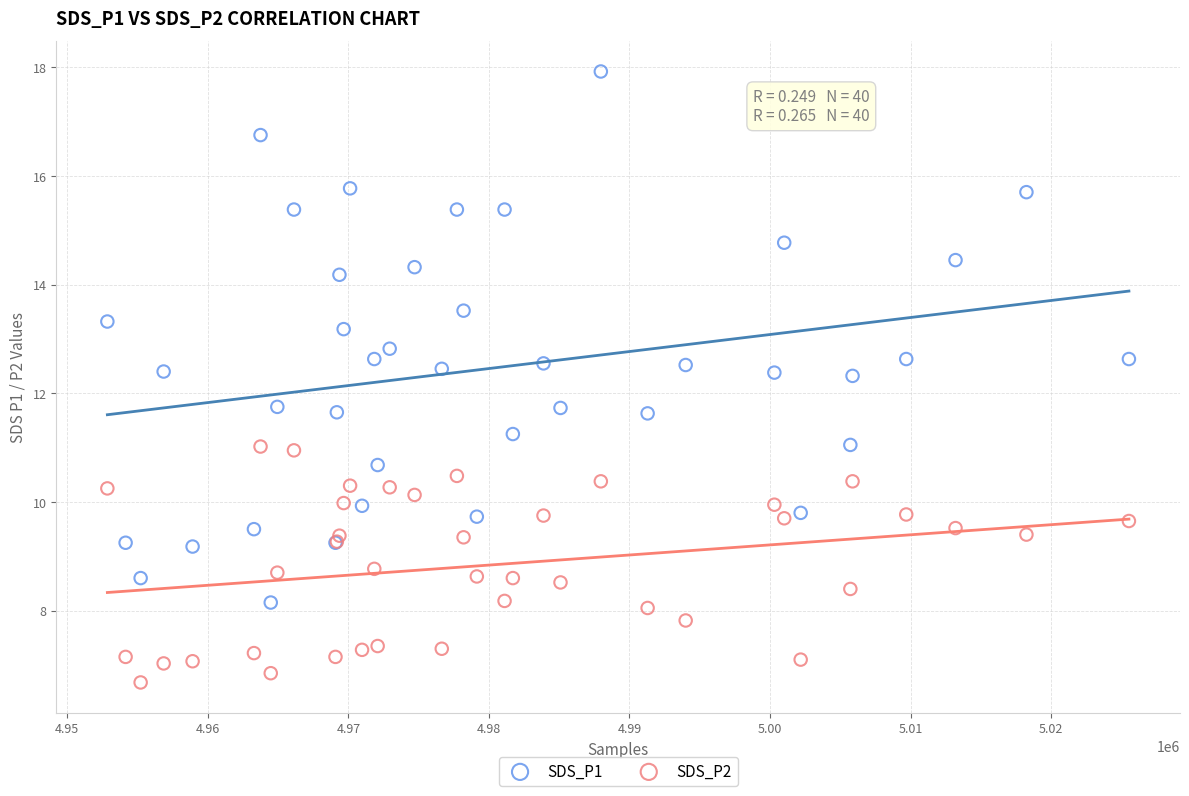

Which series has the widest spread of Y values?

SDS_P1